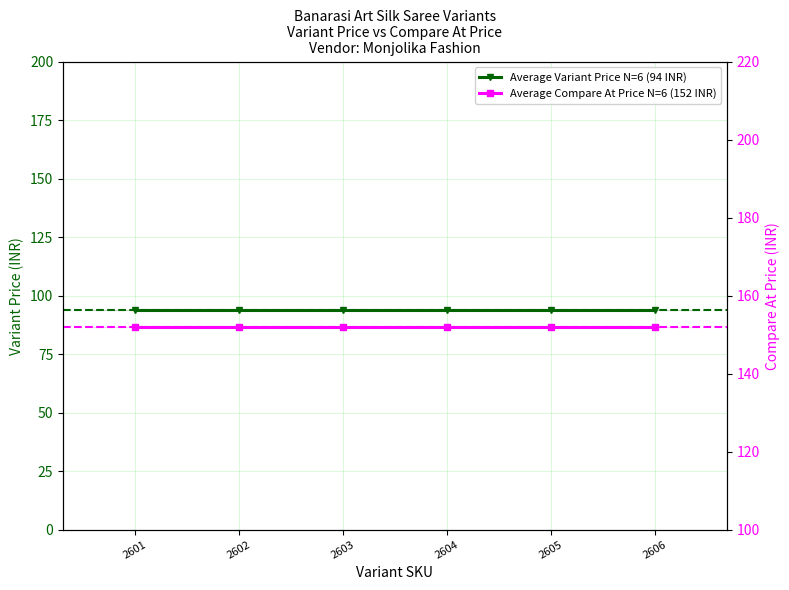

Which category has the lowest value across all series?

2601